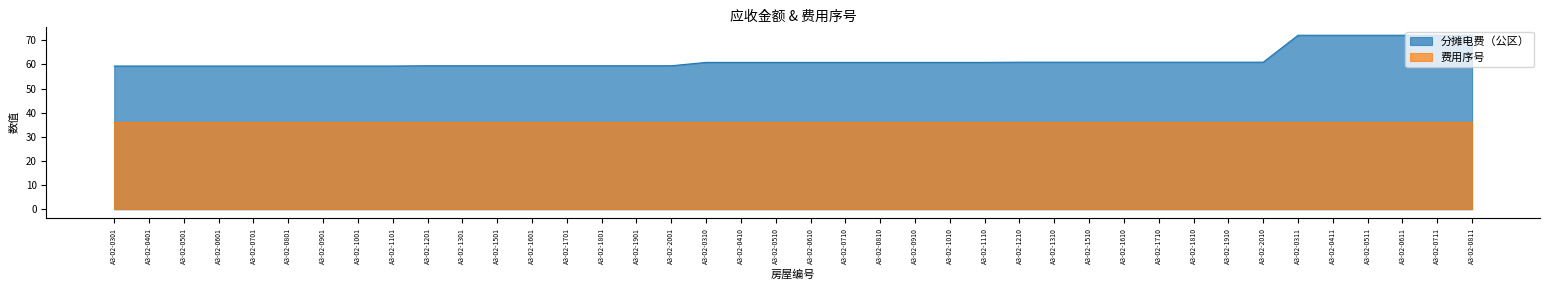

What is the average value?

61.9